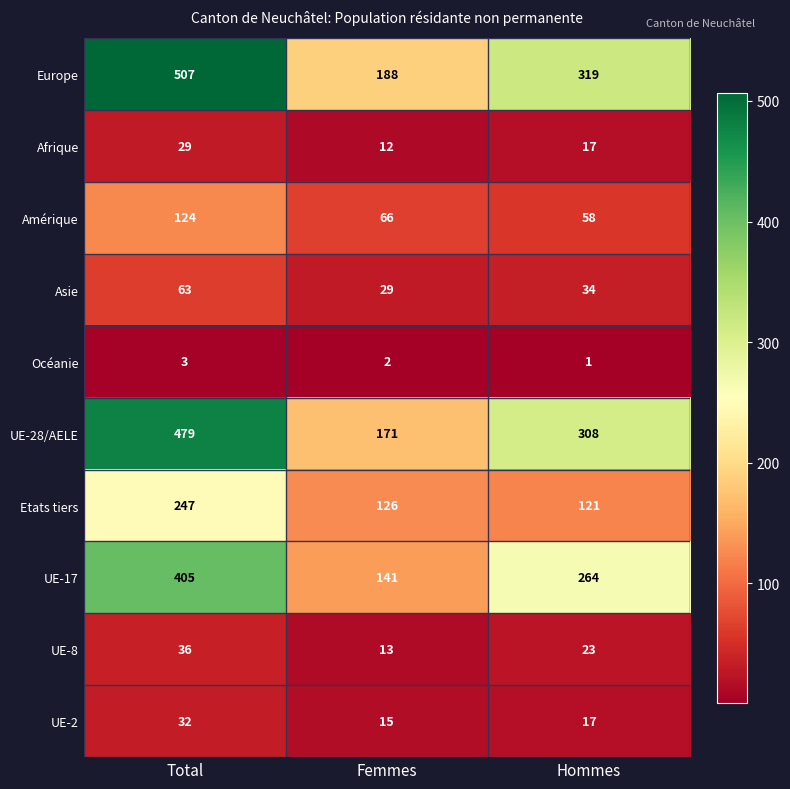

At which category is the sum across all series the highest?

Total